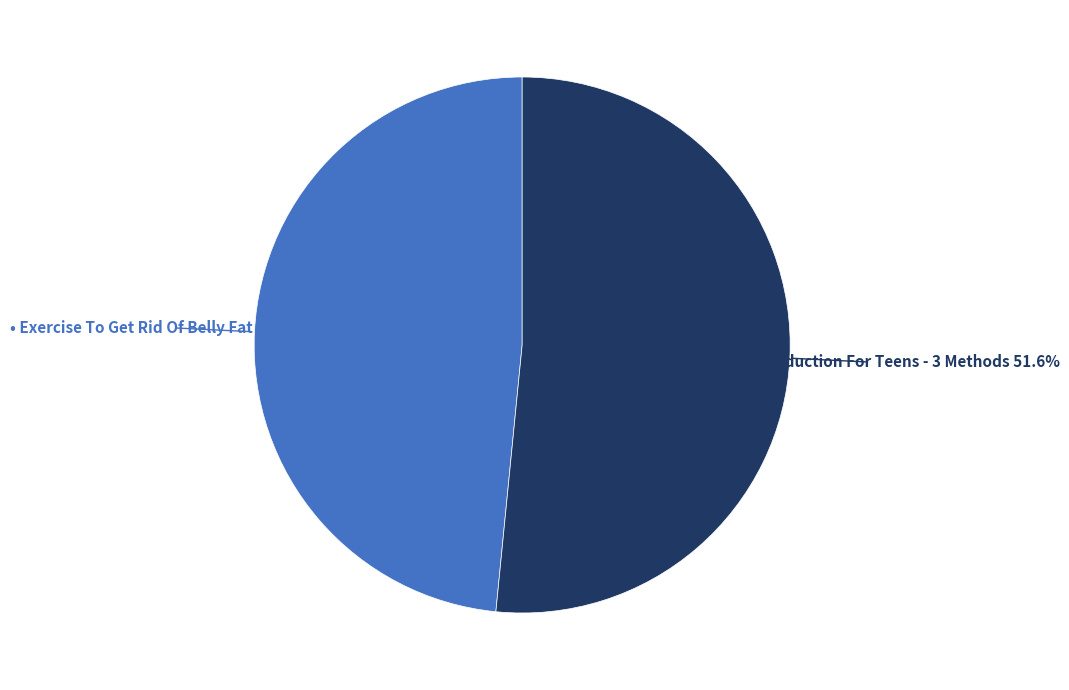

Does any single category account for the majority?

Yes